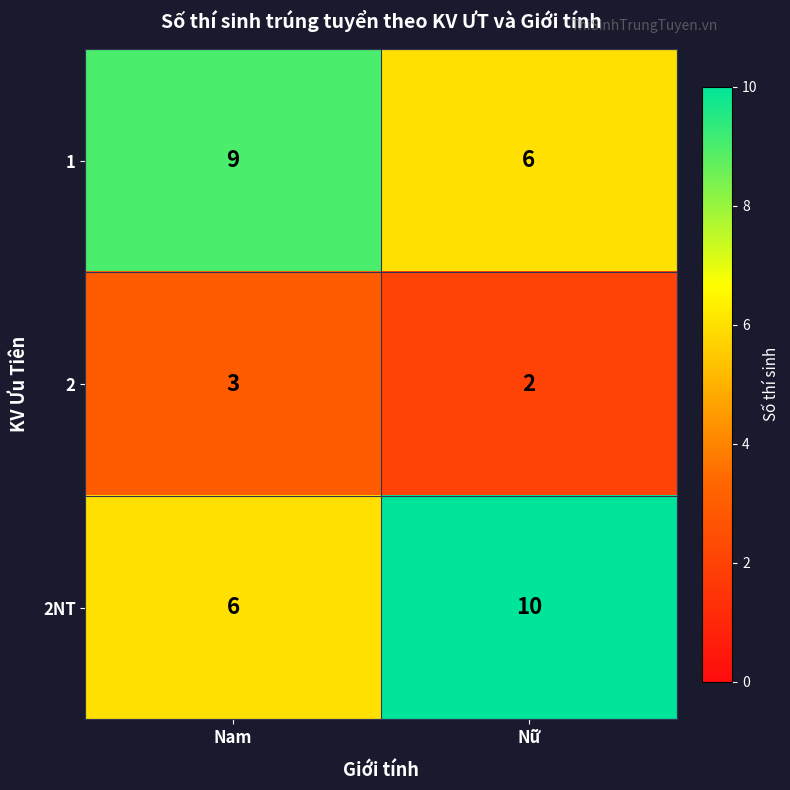

How many distinct data groups are displayed?

3